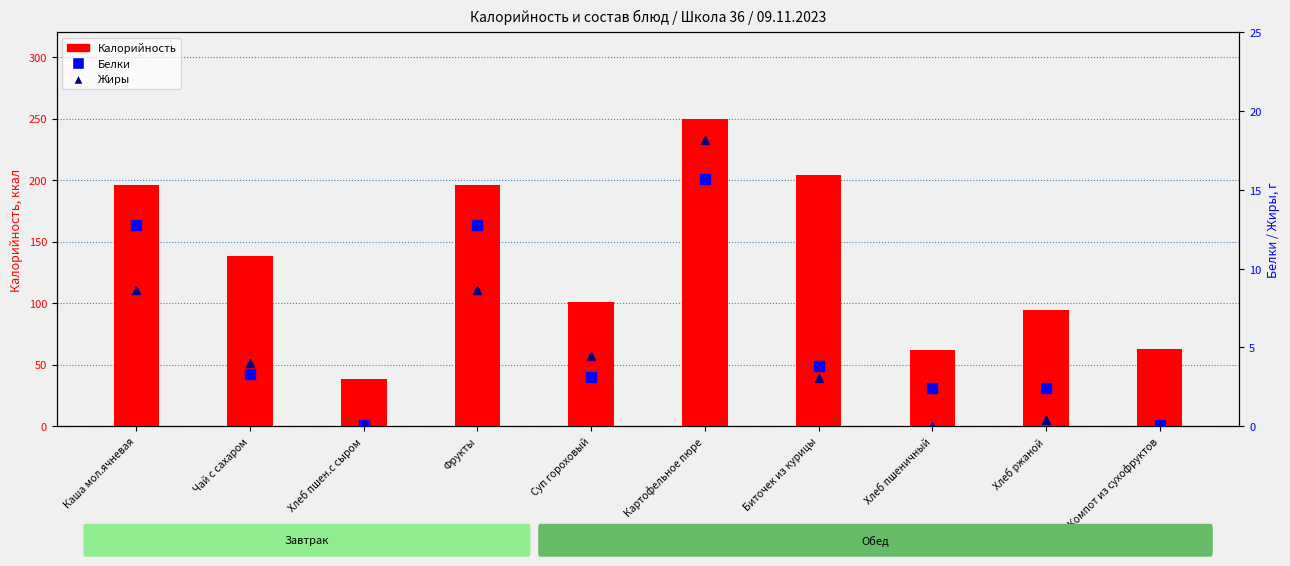

True or false: Калорийность has a value of 195.8 at Фрукты.

True